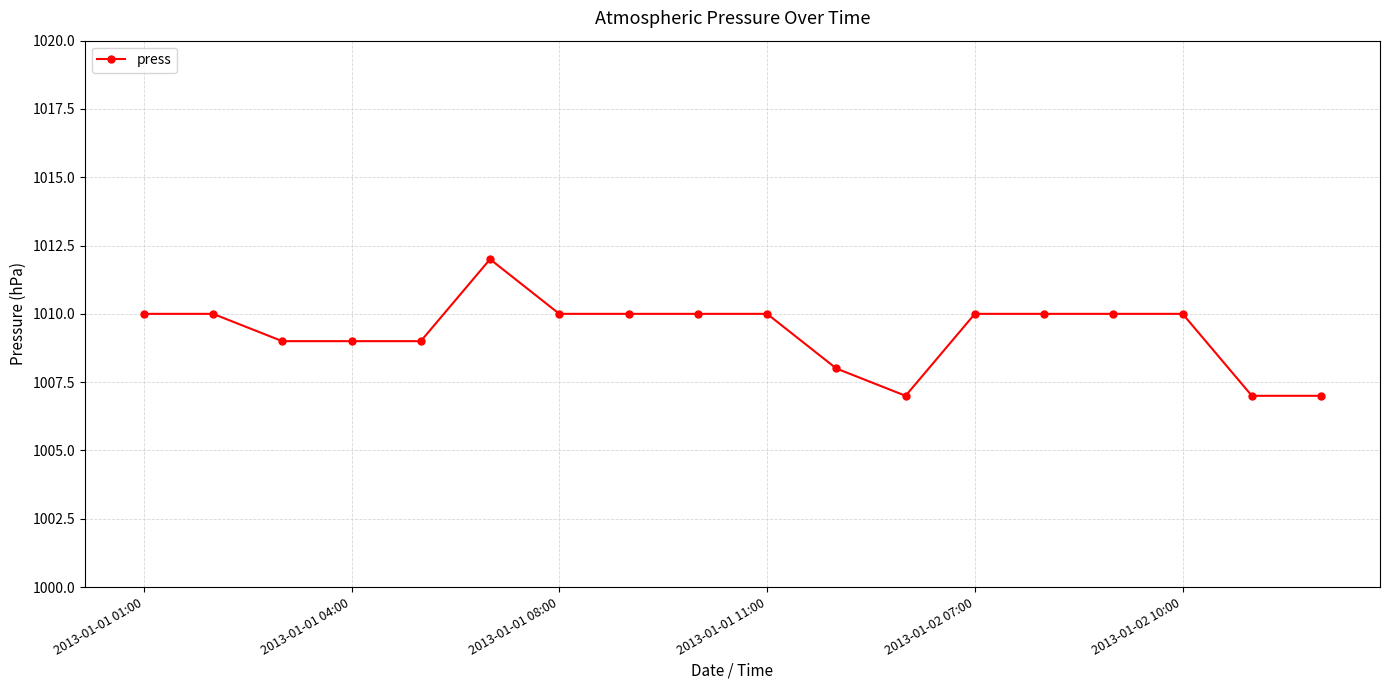

Reading left to right, what are all the values shown in this chart?

1010	1010	1009	1009	1009	1012	1010	1010	1010	1010	1008	1007	1010	1010	1010	1010	1007	1007